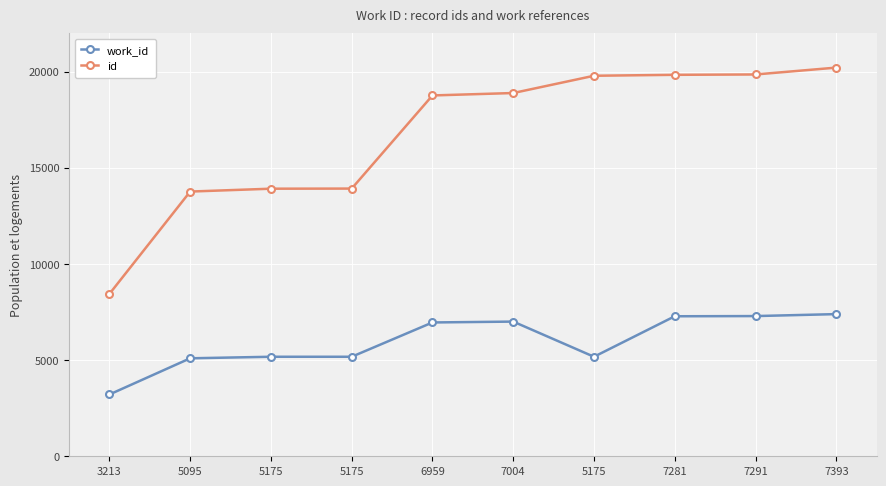

What are all the series names shown in the legend?

work_id, id